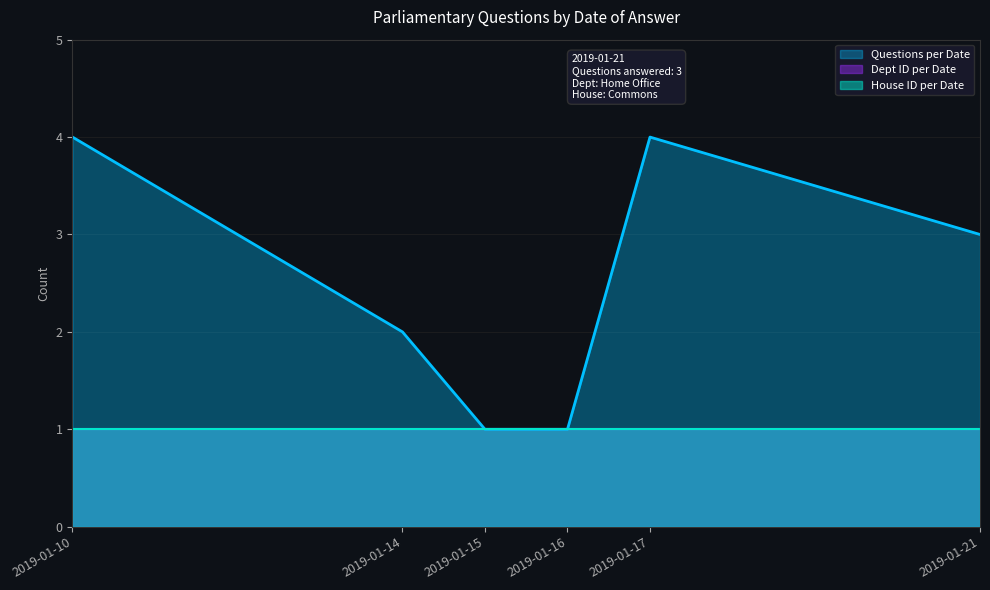

What is the difference between the maximum and second lowest values in the Questions per Date series?

3